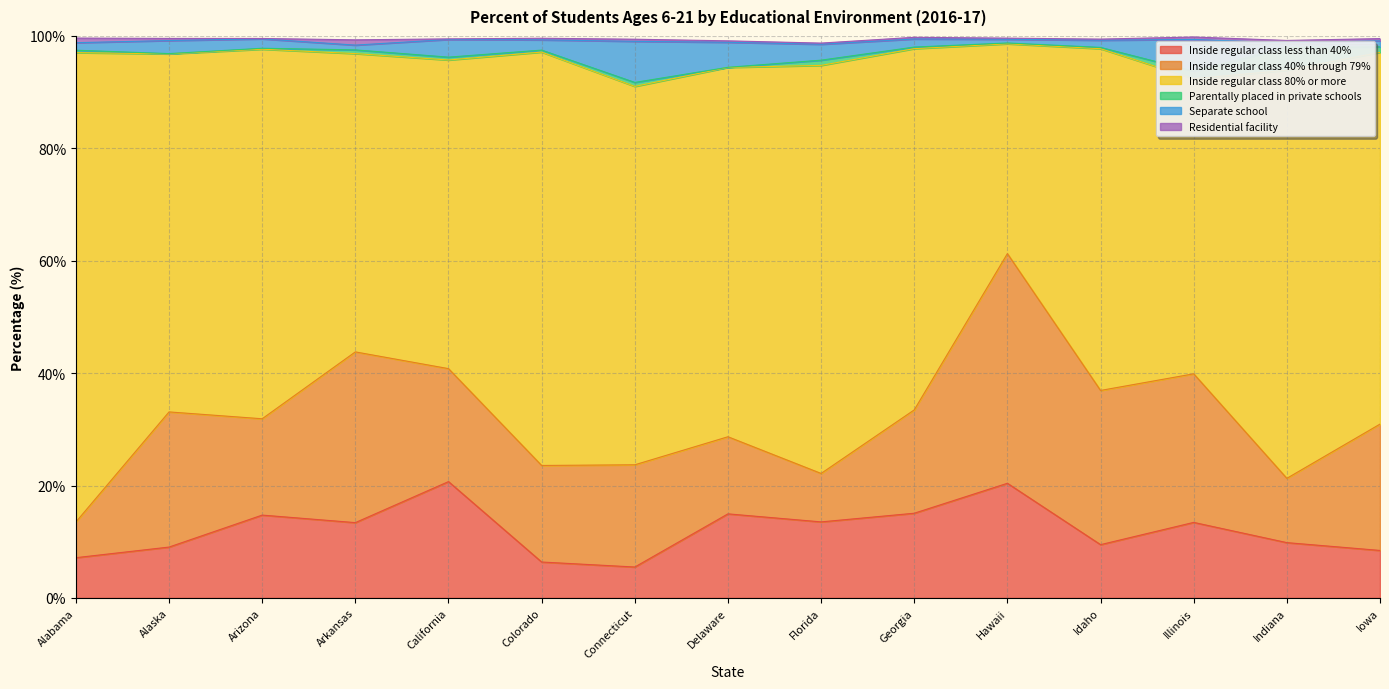

The Inside regular class less than 40% series shows 13.5 at Florida. True or false?

True